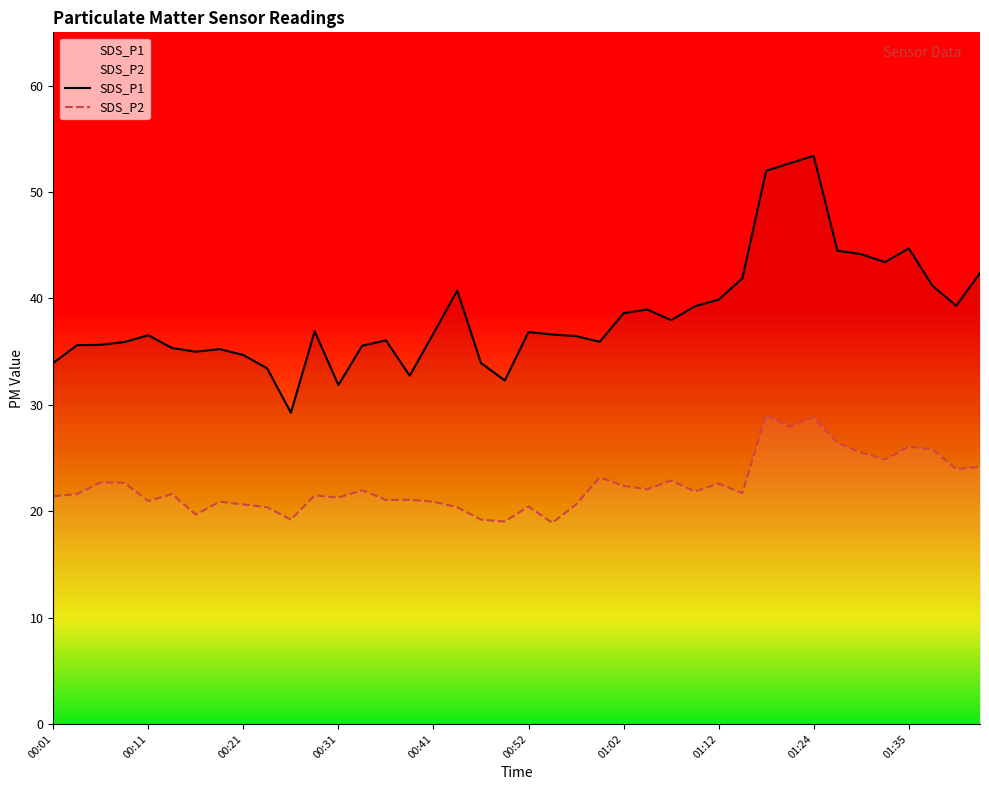

How many lines are shown in the chart?

2